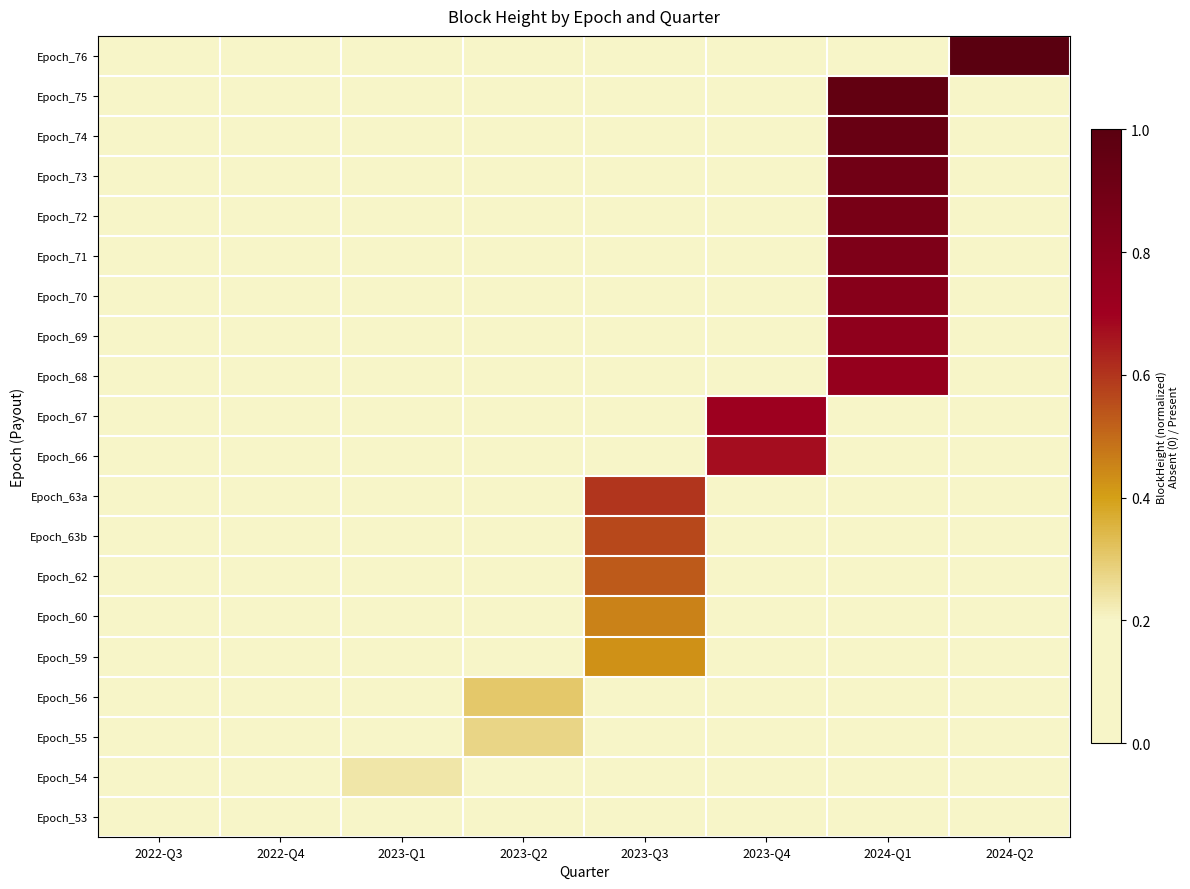

Reading right to left, extract all data points from this chart.

Epoch_76: 2024-Q2=1.0	2024-Q1=0.0	2023-Q4=0.0	2023-Q3=0.0	2023-Q2=0.0	2023-Q1=0.0	2022-Q4=0.0	2022-Q3=0.0
Epoch_75: 2024-Q2=0.0	2024-Q1=1.0	2023-Q4=0.0	2023-Q3=0.0	2023-Q2=0.0	2023-Q1=0.0	2022-Q4=0.0	2022-Q3=0.0
Epoch_74: 2024-Q2=0.0	2024-Q1=0.9	2023-Q4=0.0	2023-Q3=0.0	2023-Q2=0.0	2023-Q1=0.0	2022-Q4=0.0	2022-Q3=0.0
Epoch_73: 2024-Q2=0.0	2024-Q1=0.9	2023-Q4=0.0	2023-Q3=0.0	2023-Q2=0.0	2023-Q1=0.0	2022-Q4=0.0	2022-Q3=0.0
Epoch_72: 2024-Q2=0.0	2024-Q1=0.9	2023-Q4=0.0	2023-Q3=0.0	2023-Q2=0.0	2023-Q1=0.0	2022-Q4=0.0	2022-Q3=0.0
Epoch_71: 2024-Q2=0.0	2024-Q1=0.8	2023-Q4=0.0	2023-Q3=0.0	2023-Q2=0.0	2023-Q1=0.0	2022-Q4=0.0	2022-Q3=0.0
Epoch_70: 2024-Q2=0.0	2024-Q1=0.8	2023-Q4=0.0	2023-Q3=0.0	2023-Q2=0.0	2023-Q1=0.0	2022-Q4=0.0	2022-Q3=0.0
Epoch_69: 2024-Q2=0.0	2024-Q1=0.8	2023-Q4=0.0	2023-Q3=0.0	2023-Q2=0.0	2023-Q1=0.0	2022-Q4=0.0	2022-Q3=0.0
Epoch_68: 2024-Q2=0.0	2024-Q1=0.7	2023-Q4=0.0	2023-Q3=0.0	2023-Q2=0.0	2023-Q1=0.0	2022-Q4=0.0	2022-Q3=0.0
Epoch_67: 2024-Q2=0.0	2024-Q1=0.0	2023-Q4=0.7	2023-Q3=0.0	2023-Q2=0.0	2023-Q1=0.0	2022-Q4=0.0	2022-Q3=0.0
Epoch_66: 2024-Q2=0.0	2024-Q1=0.0	2023-Q4=0.7	2023-Q3=0.0	2023-Q2=0.0	2023-Q1=0.0	2022-Q4=0.0	2022-Q3=0.0
Epoch_63a: 2024-Q2=0.0	2024-Q1=0.0	2023-Q4=0.0	2023-Q3=0.6	2023-Q2=0.0	2023-Q1=0.0	2022-Q4=0.0	2022-Q3=0.0
Epoch_63b: 2024-Q2=0.0	2024-Q1=0.0	2023-Q4=0.0	2023-Q3=0.6	2023-Q2=0.0	2023-Q1=0.0	2022-Q4=0.0	2022-Q3=0.0
Epoch_62: 2024-Q2=0.0	2024-Q1=0.0	2023-Q4=0.0	2023-Q3=0.5	2023-Q2=0.0	2023-Q1=0.0	2022-Q4=0.0	2022-Q3=0.0
Epoch_60: 2024-Q2=0.0	2024-Q1=0.0	2023-Q4=0.0	2023-Q3=0.5	2023-Q2=0.0	2023-Q1=0.0	2022-Q4=0.0	2022-Q3=0.0
Epoch_59: 2024-Q2=0.0	2024-Q1=0.0	2023-Q4=0.0	2023-Q3=0.4	2023-Q2=0.0	2023-Q1=0.0	2022-Q4=0.0	2022-Q3=0.0
Epoch_56: 2024-Q2=0.0	2024-Q1=0.0	2023-Q4=0.0	2023-Q3=0.0	2023-Q2=0.3	2023-Q1=0.0	2022-Q4=0.0	2022-Q3=0.0
Epoch_55: 2024-Q2=0.0	2024-Q1=0.0	2023-Q4=0.0	2023-Q3=0.0	2023-Q2=0.3	2023-Q1=0.0	2022-Q4=0.0	2022-Q3=0.0
Epoch_54: 2024-Q2=0.0	2024-Q1=0.0	2023-Q4=0.0	2023-Q3=0.0	2023-Q2=0.0	2023-Q1=0.2	2022-Q4=0.0	2022-Q3=0.0
Epoch_53: 2024-Q2=0.0	2024-Q1=0.0	2023-Q4=0.0	2023-Q3=0.0	2023-Q2=0.0	2023-Q1=0.2	2022-Q4=0.0	2022-Q3=0.0